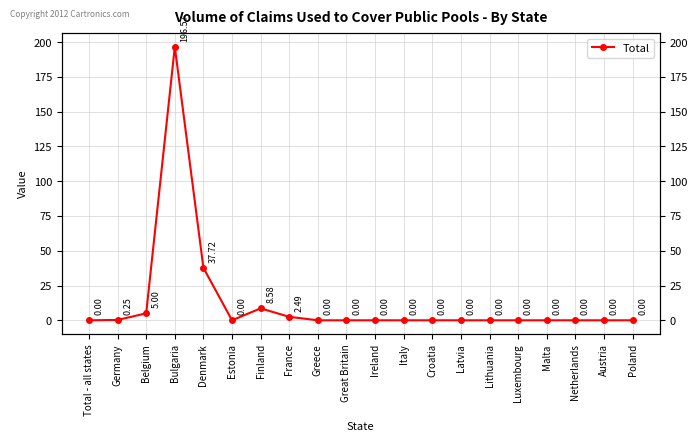

How many categories are shown in the chart?

20